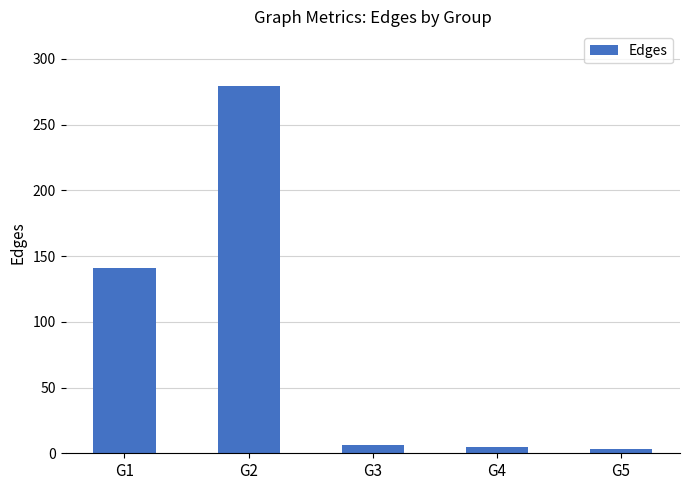

At which category does the chart reach its peak across all series?

G2